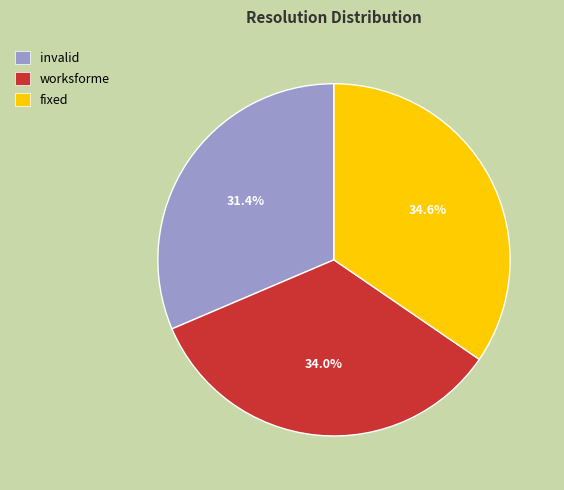

Count the number of slices in the pie.

3